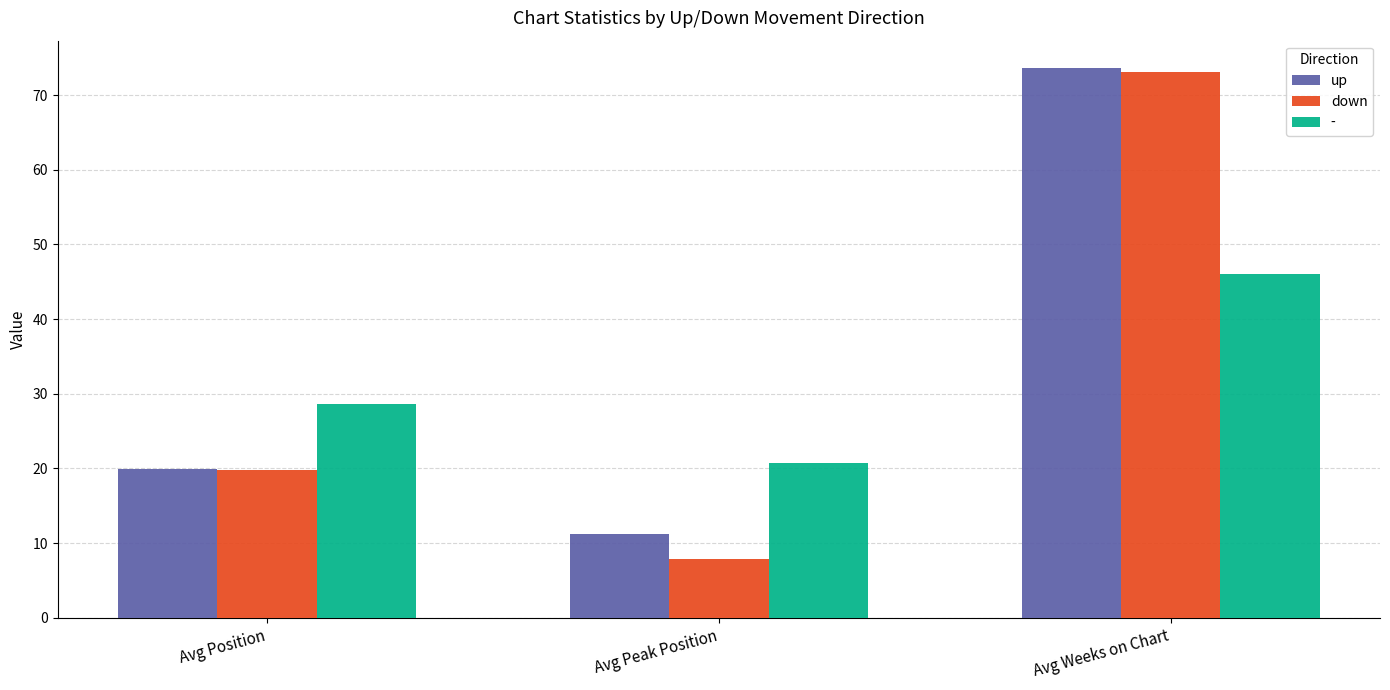

At Avg Peak Position, list the series in order from largest to smallest.

-, up, down